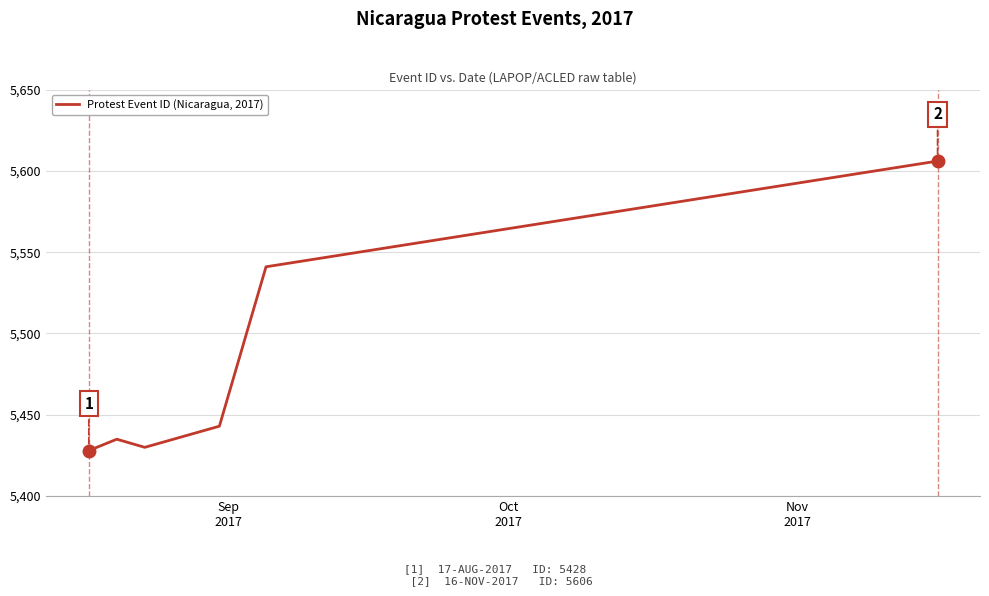

What is the difference between the second highest and minimum values?

113